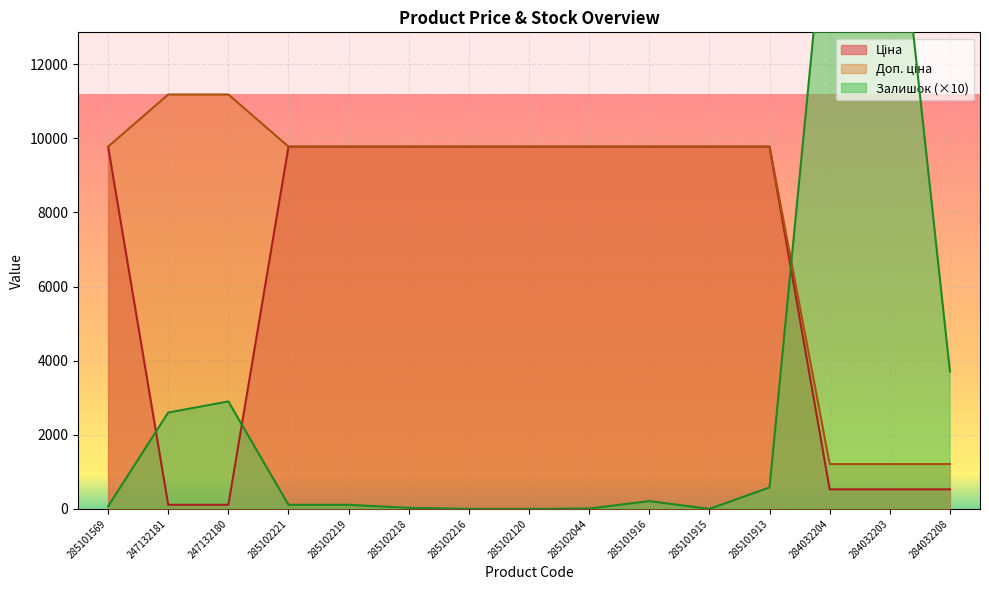

How many data points in Ціна are above 9775?

10